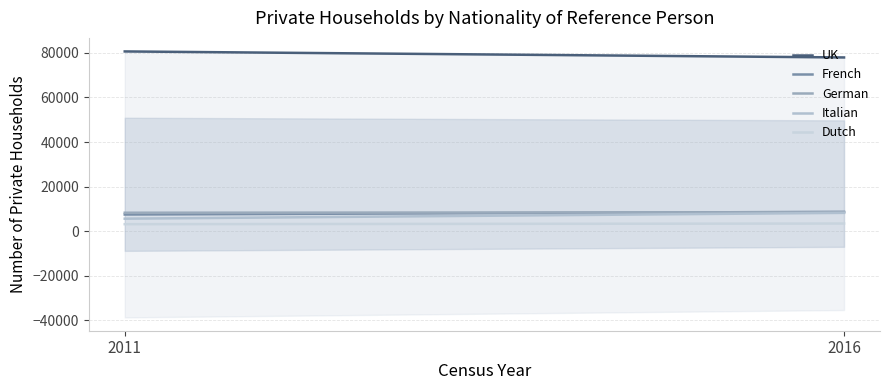

Rank the categories by Dutch value from highest to lowest.

2016, 2011